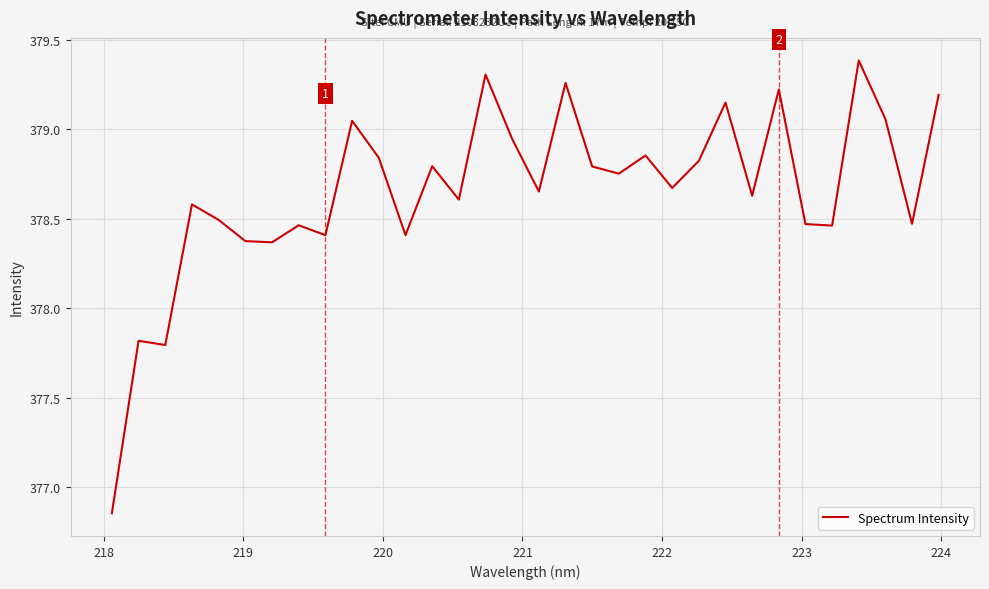

What is the difference between the maximum and minimum values?

2.5